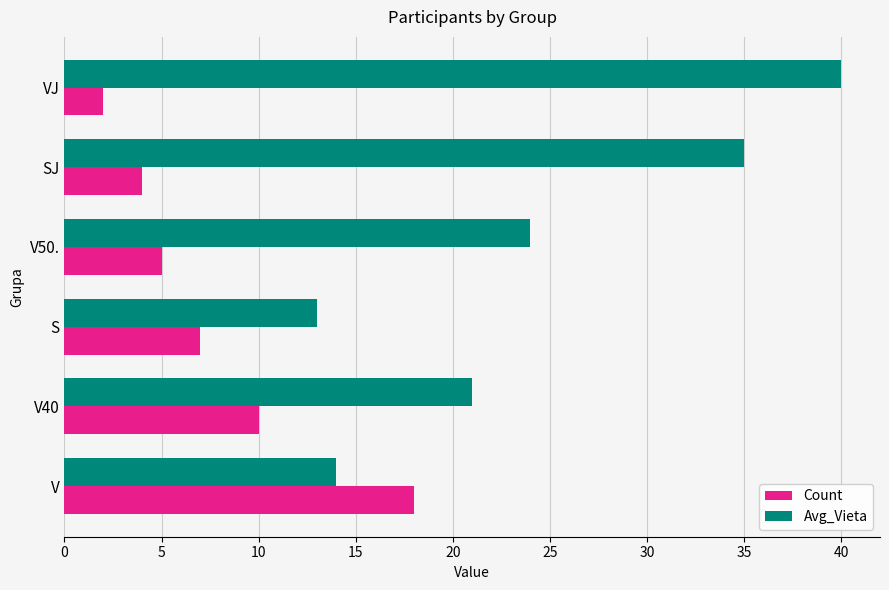

What is the greatest value displayed?

40